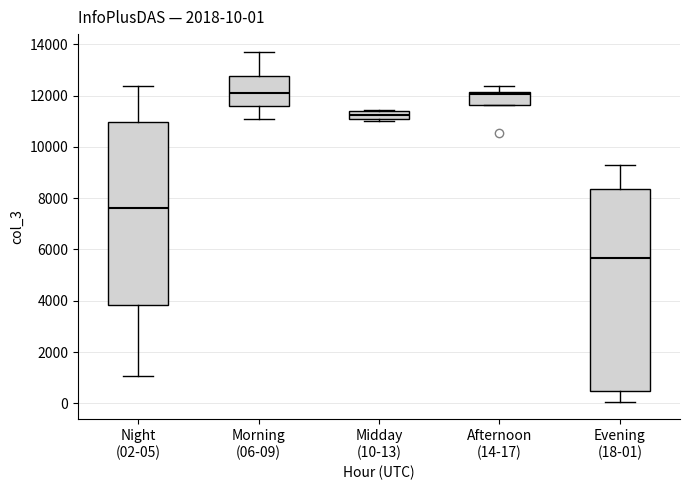

Which box is the tallest, from its lower edge to its upper edge?

Evening (18-01)